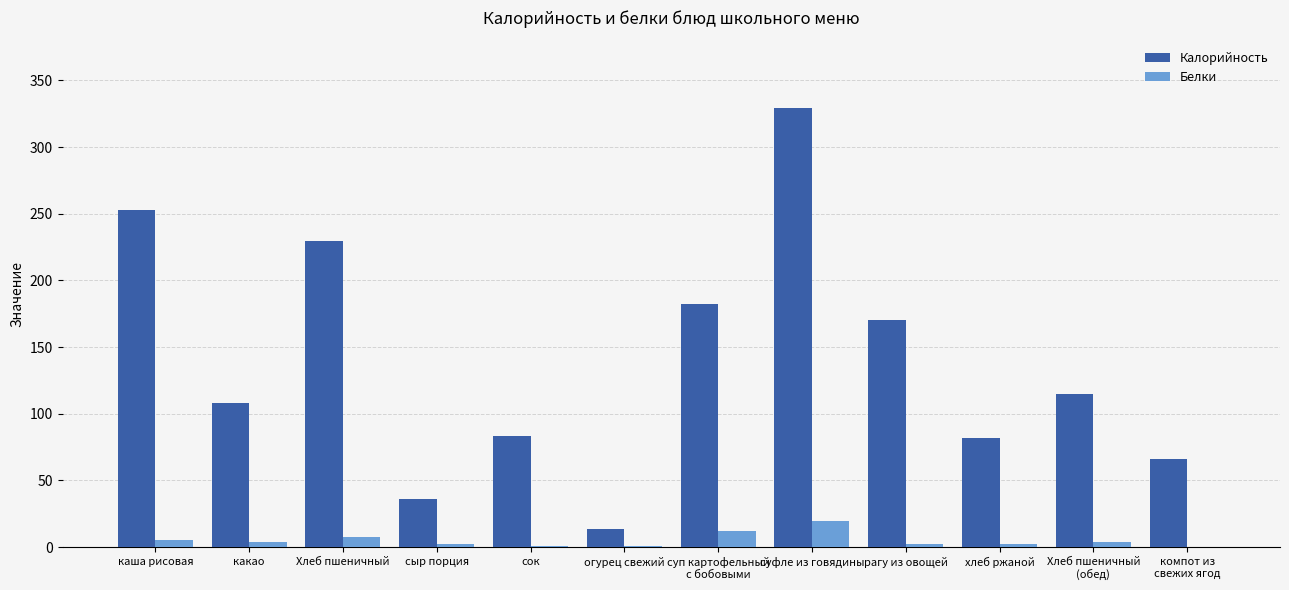

Which series has the largest total across all categories?

Калорийность